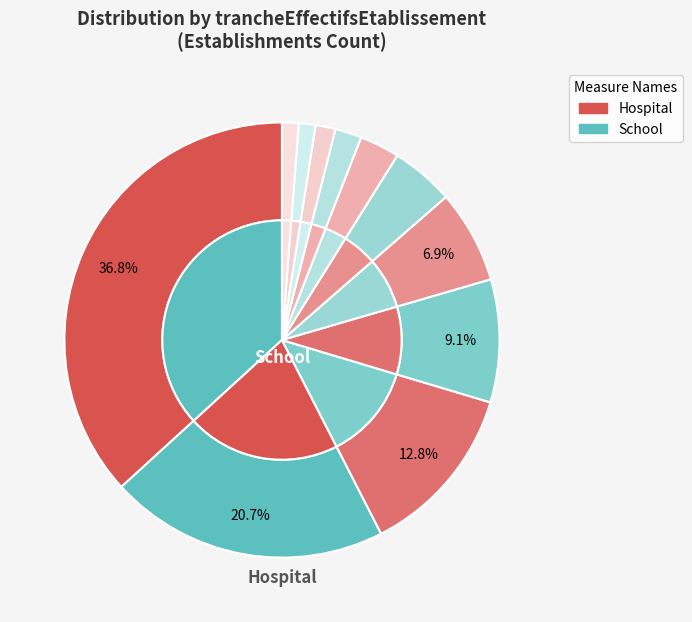

What percentage is the NN slice, to the nearest percent?

37%